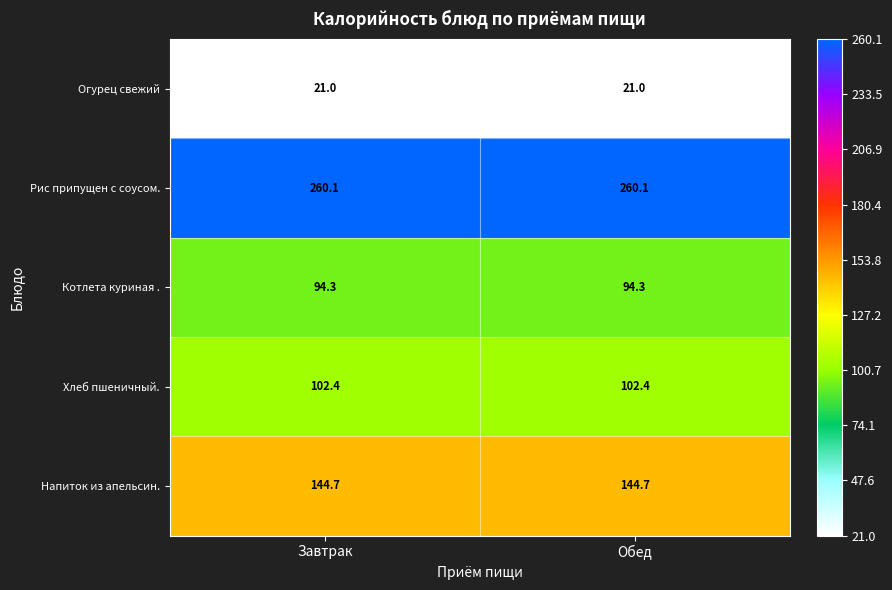

The value of Хлеб пшеничный. at Завтрак is 21.5. True or false?

False